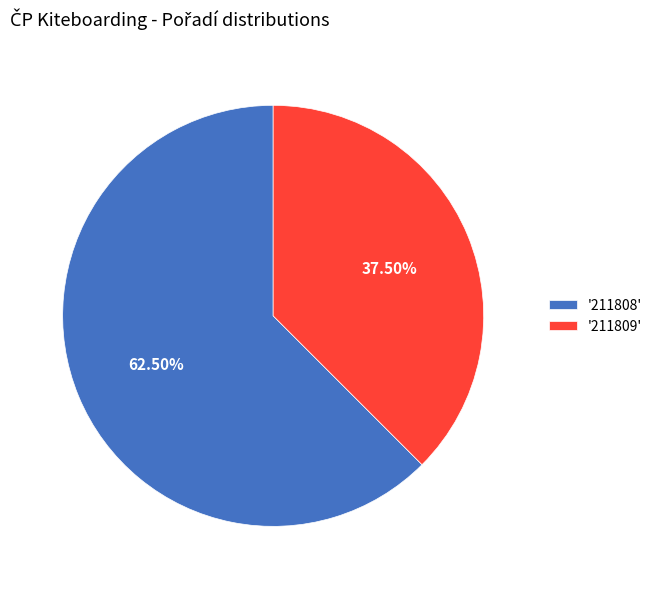

Between '211809' and '211808', which is larger?

'211808'